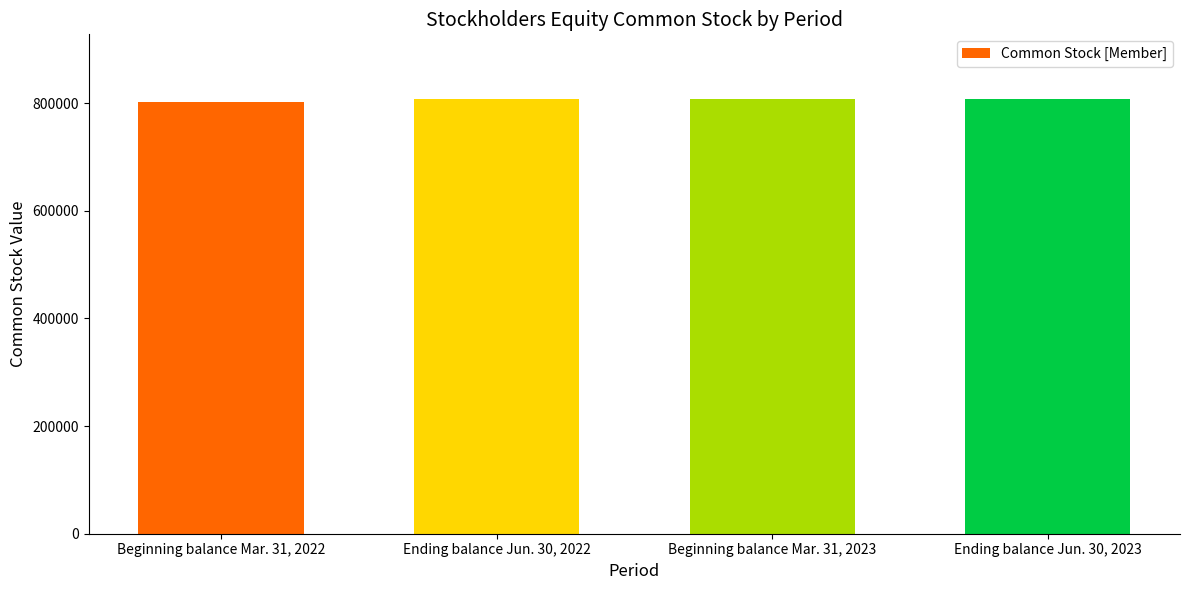

What is the value of the 3rd bar from the left?

807048